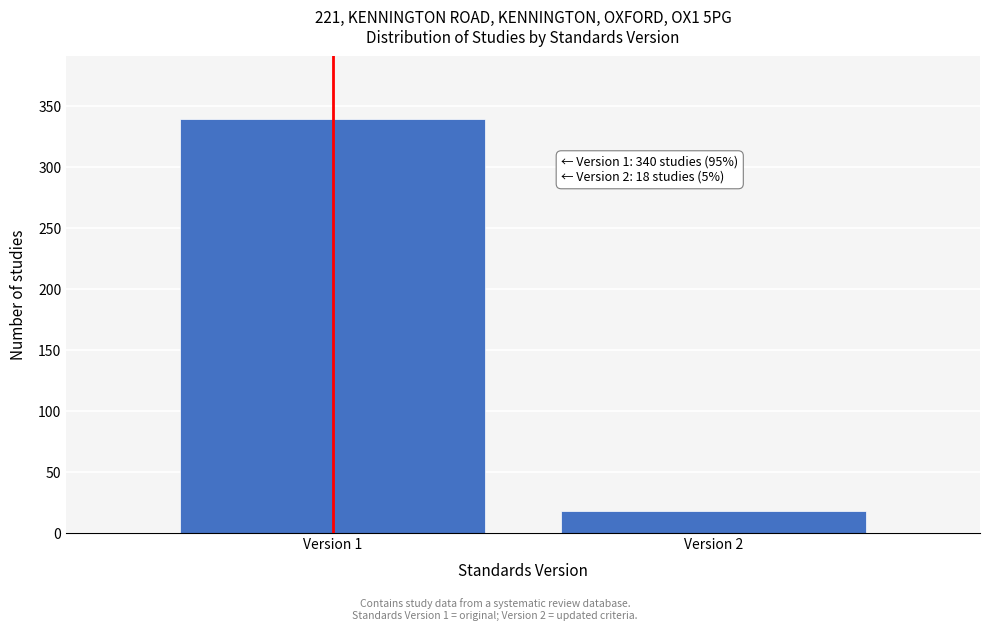

Reading left to right, extract all data points from this chart.

Version 1=340	Version 2=18